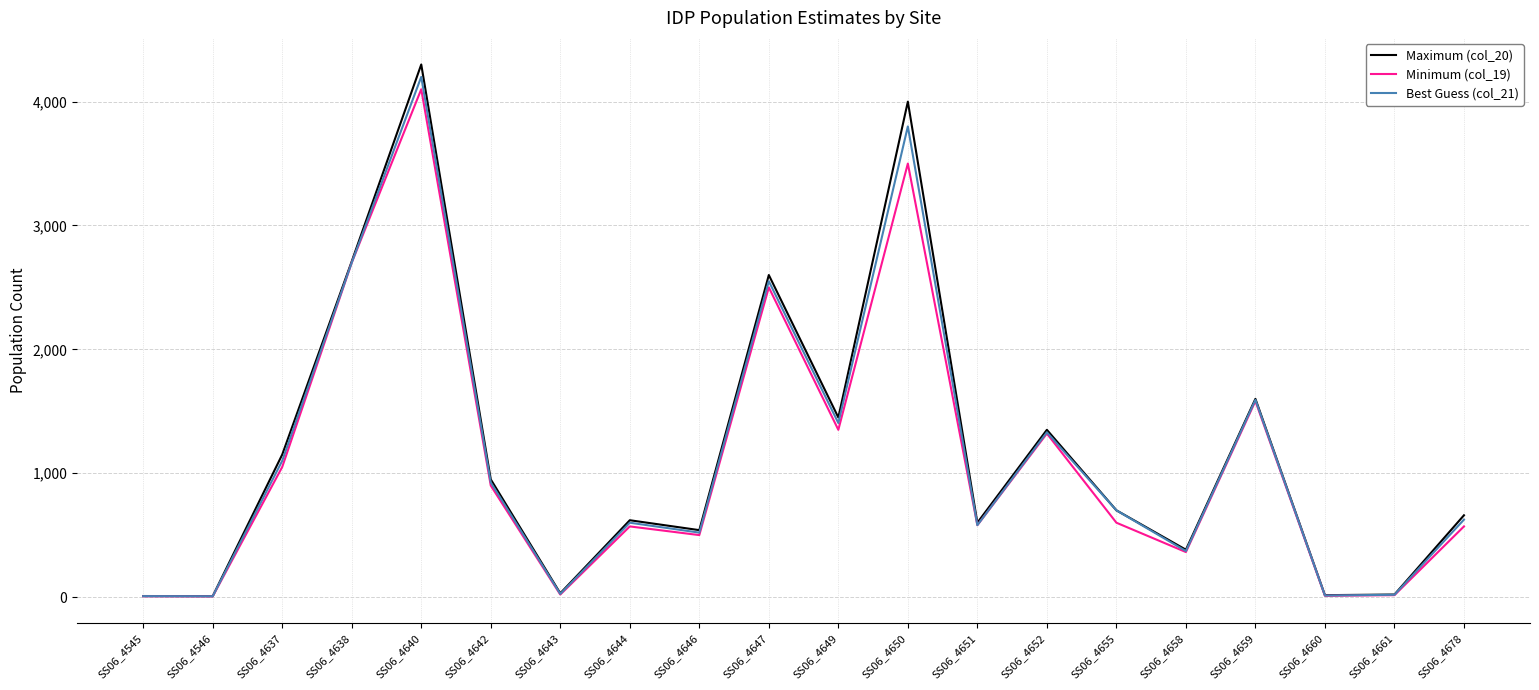

At which category does the chart reach its peak across all series?

SS06_4640